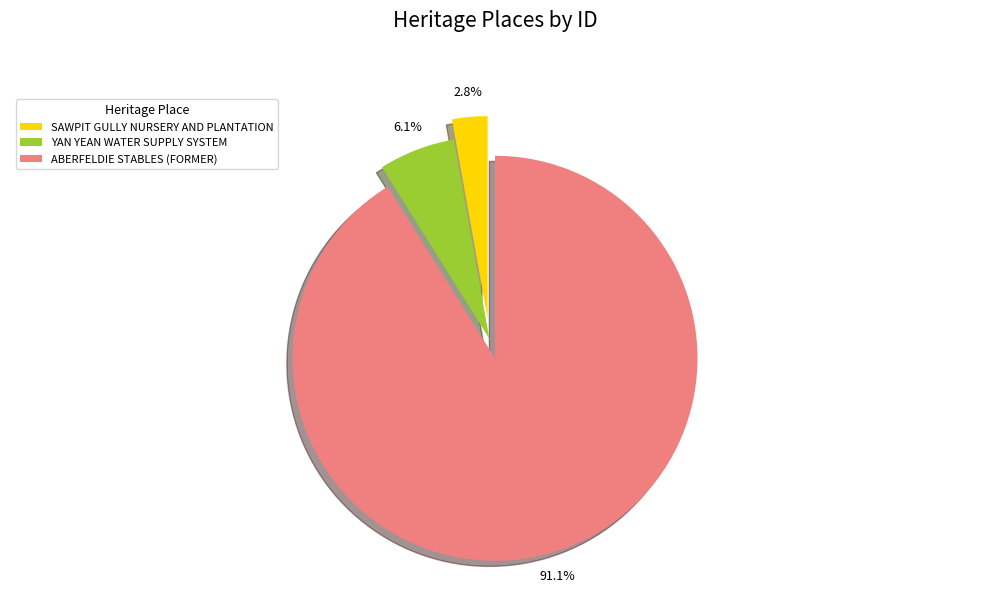

The ABERFELDIE STABLES (FORMER) slice represents 91% of the pie. True or false?

True